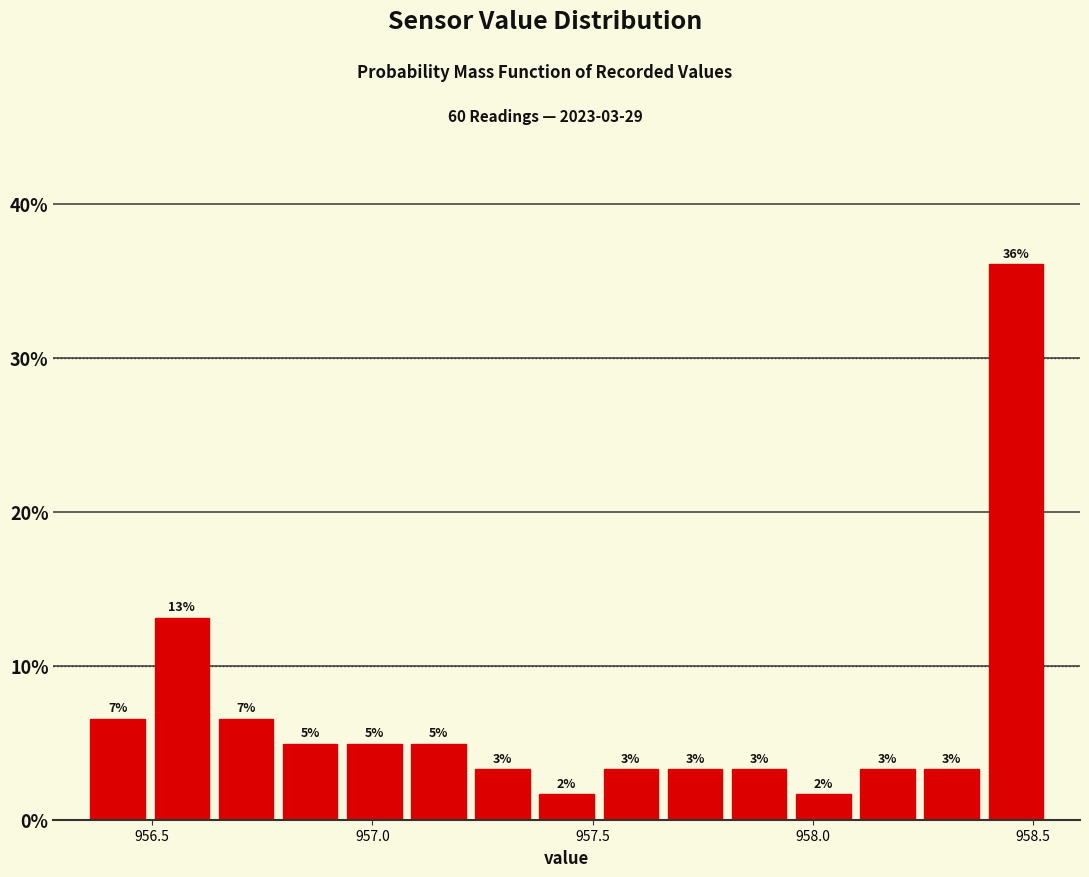

Read against the x-axis, roughly where is the centre of the tallest bar?

958.45